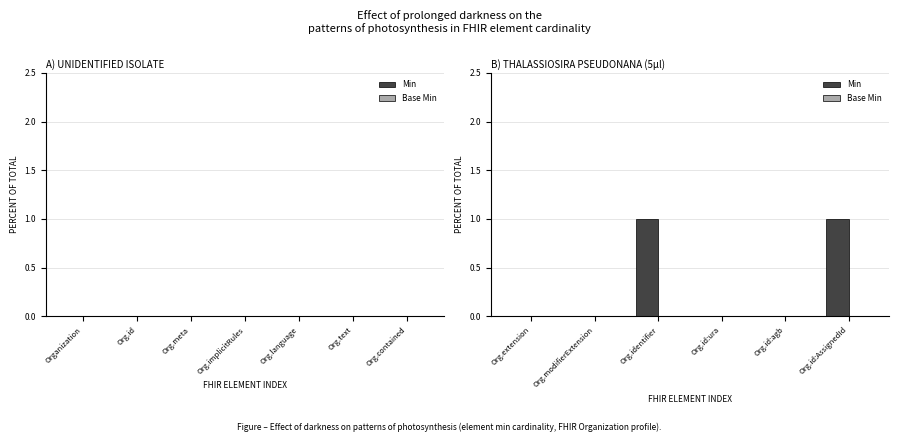

True or false: the data shows 1 at Org.id:agb.

False